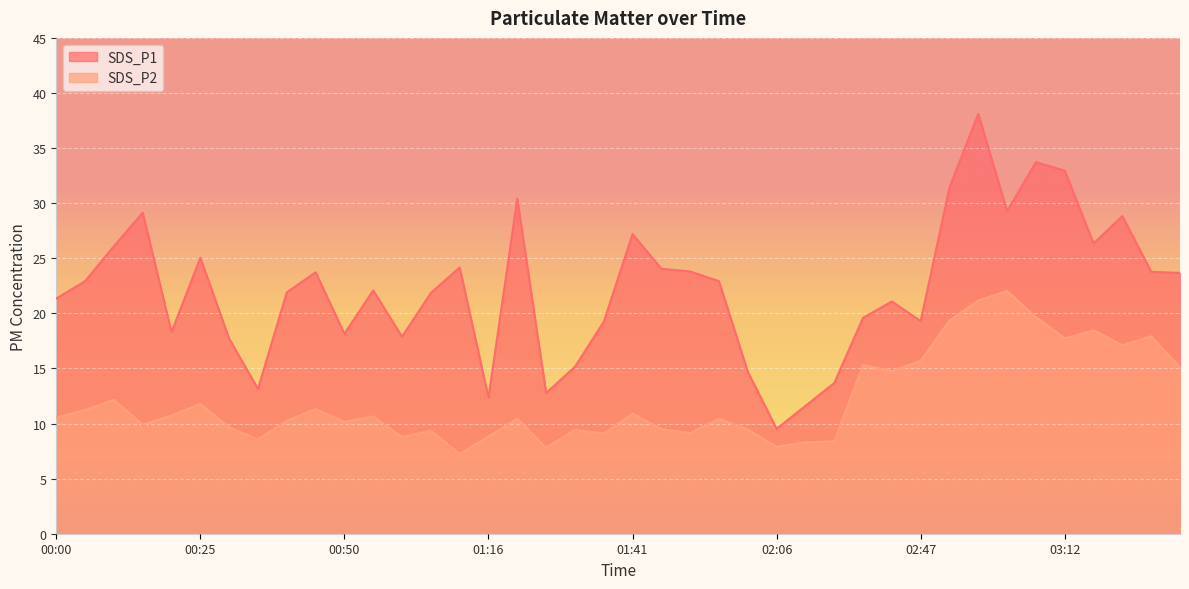

How many categories are shown in the chart?

40